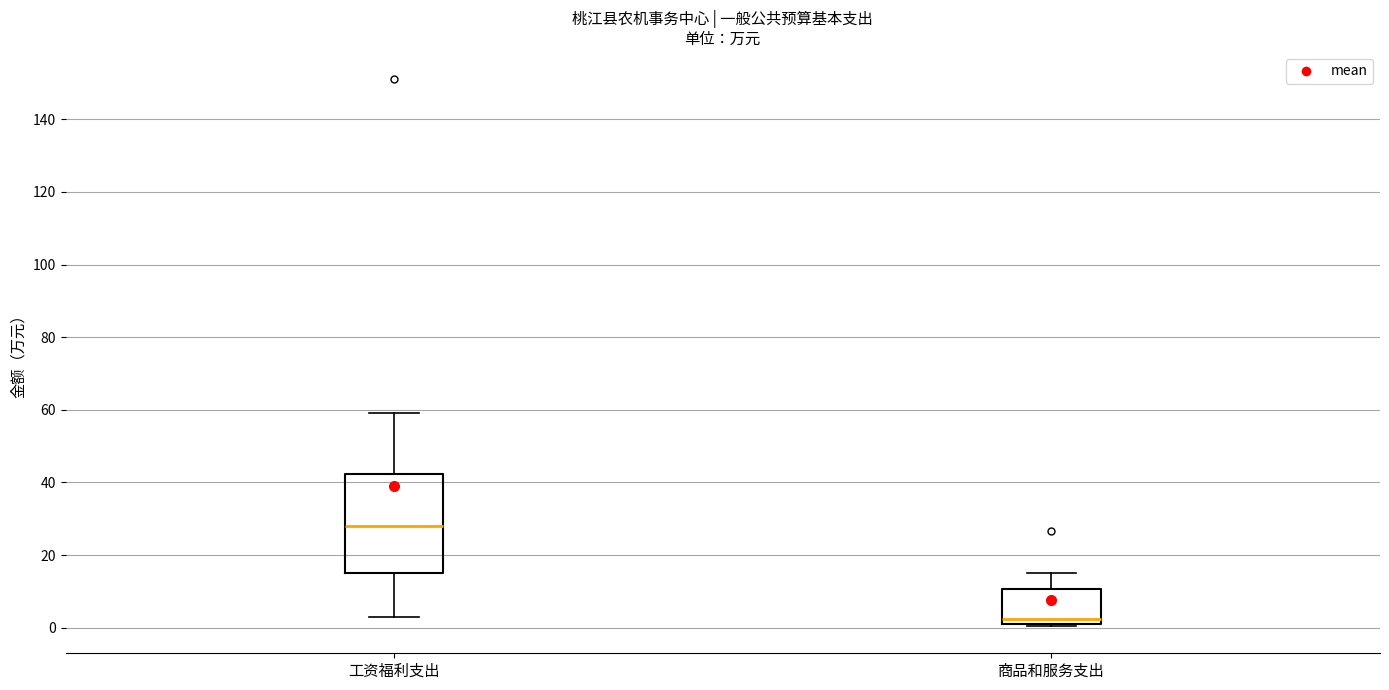

Reading left to right, read every box against the y-axis: the position of its median line, the range the box covers, and the ends of its whiskers. The values are not printed on the chart, so give them approximately, as read against the axis.

工资福利支出: median 28, box 16 to 42, whiskers 2 to 60
商品和服务支出: median 2 (just above the box's lower edge), box 2 to 10, whiskers 0 to 16